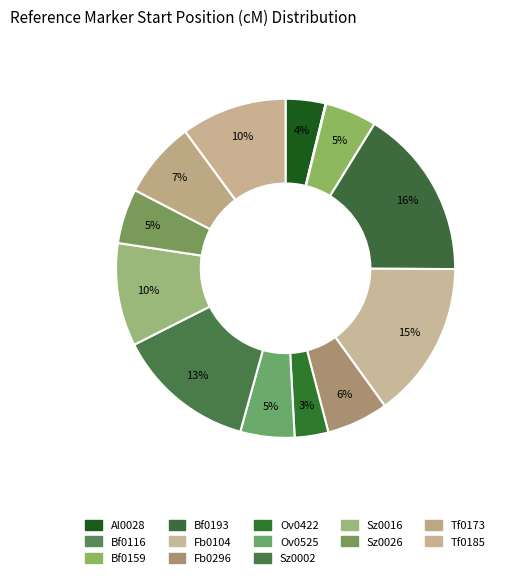

True or false: Ov0525 accounts for 16% of the total.

False